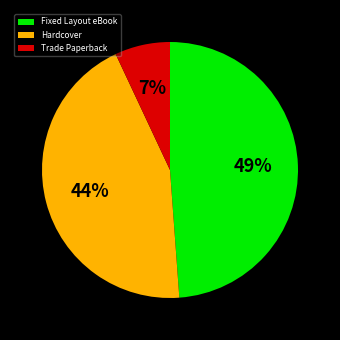

True or false: Hardcover accounts for 44% of the total.

True